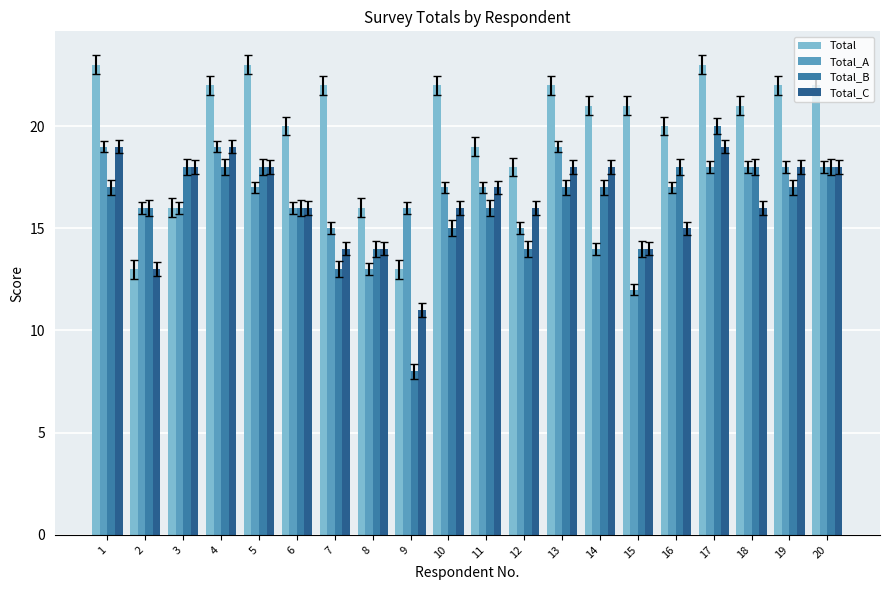

Which series has the widest spread of values?

Total_B